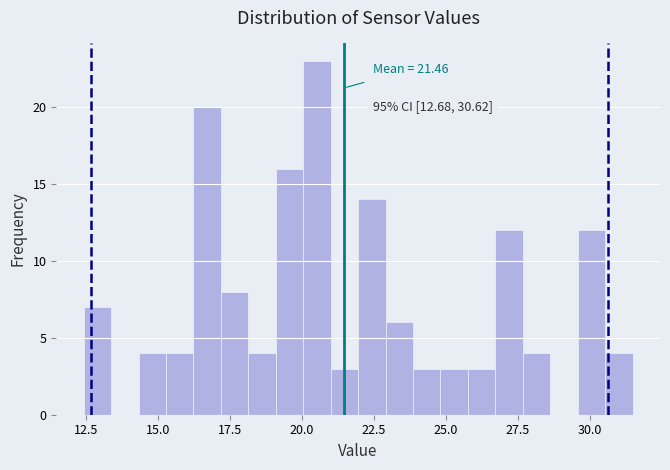

Read against the x-axis, roughly where is the centre of the tallest bar?

20.5